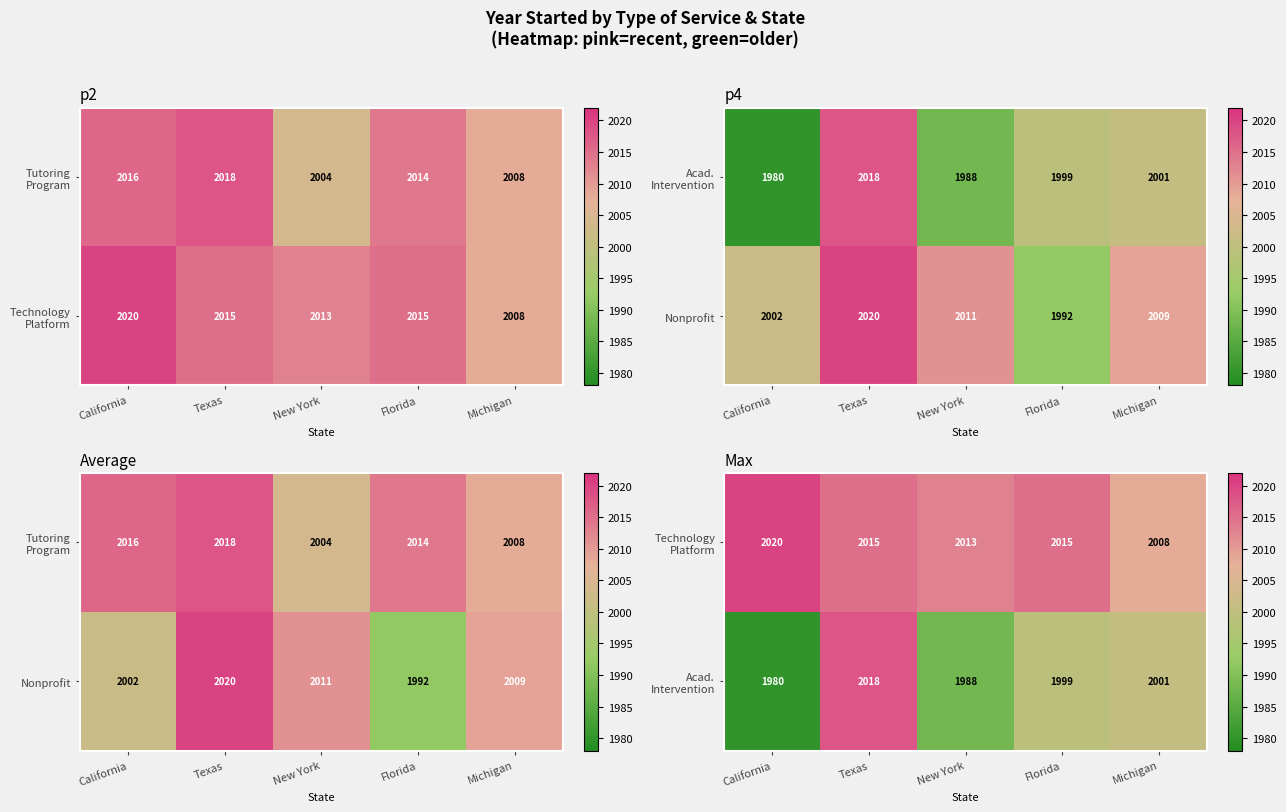

How many categories are shown in the chart?

5